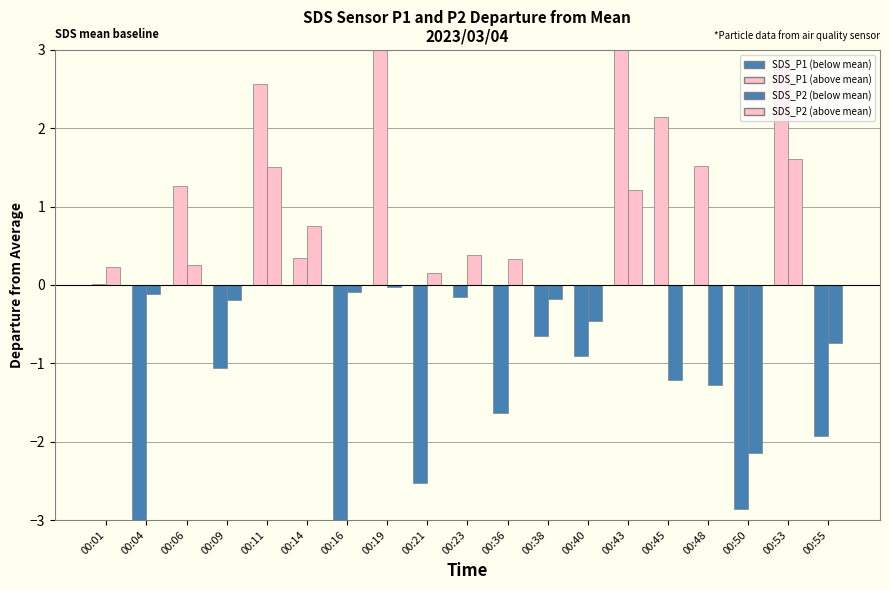

What is the minimum value shown in the chart?

-4.6